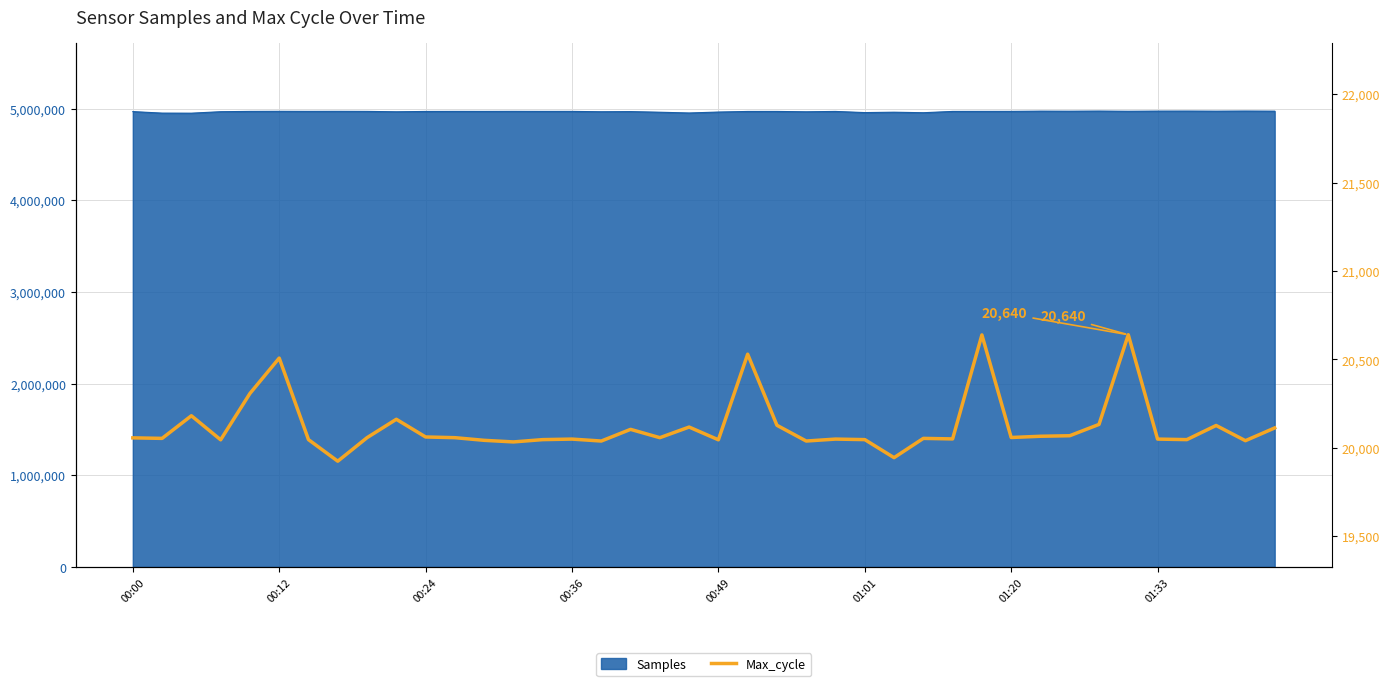

List the labels in order of value, largest first.

34, 29, 21, 01:01, 00:49, 00:24, 9, 33, 22, 37, 19, 39, 17, 32, 31, 10, 30, 8, 11, 18, 00:00, 00:12, 27, 28, 15, 24, 35, 01:20, 14, 25, 36, 00:36, 20, 12, 38, 16, 23, 13, 26, 01:33